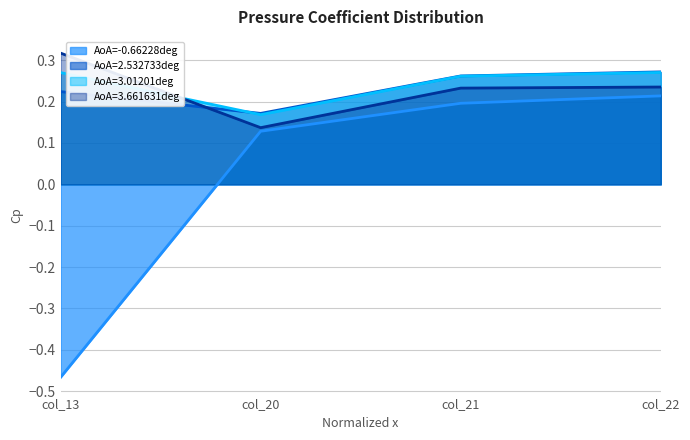

At which category is the sum across all series the highest?

col_22